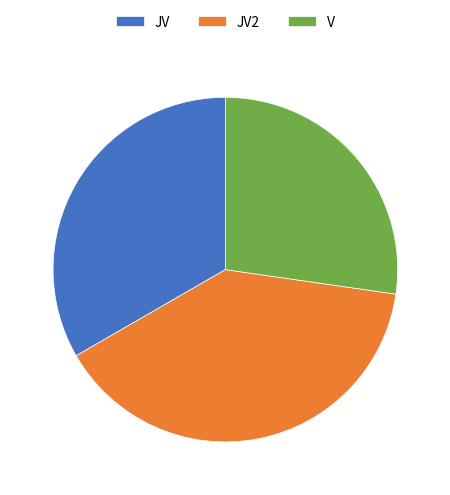

The JV slice represents 44% of the pie. True or false?

False